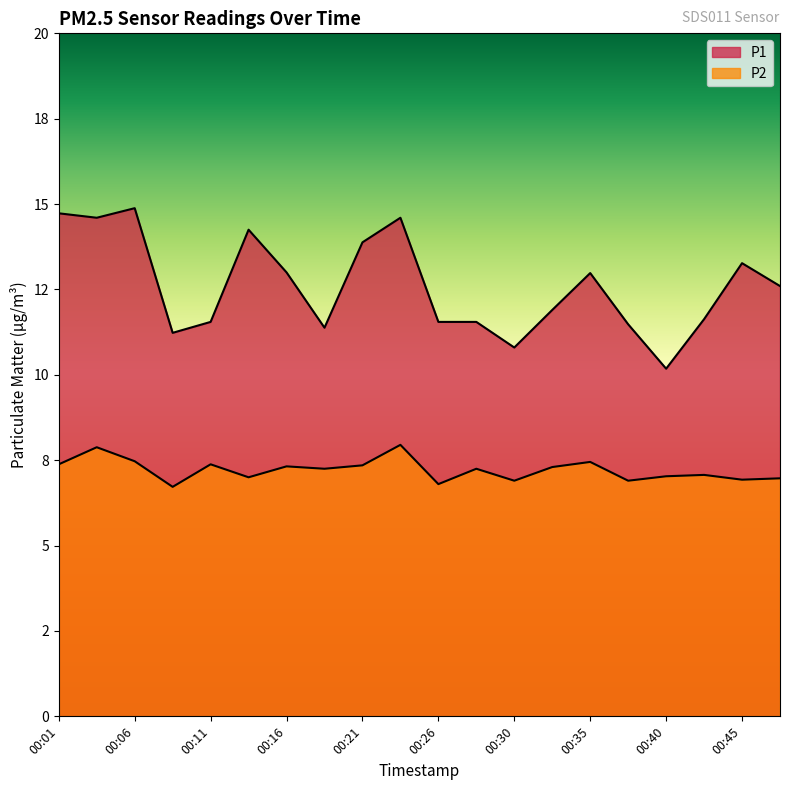

True or false: P2 has more than 0 points higher than both neighbors.

True